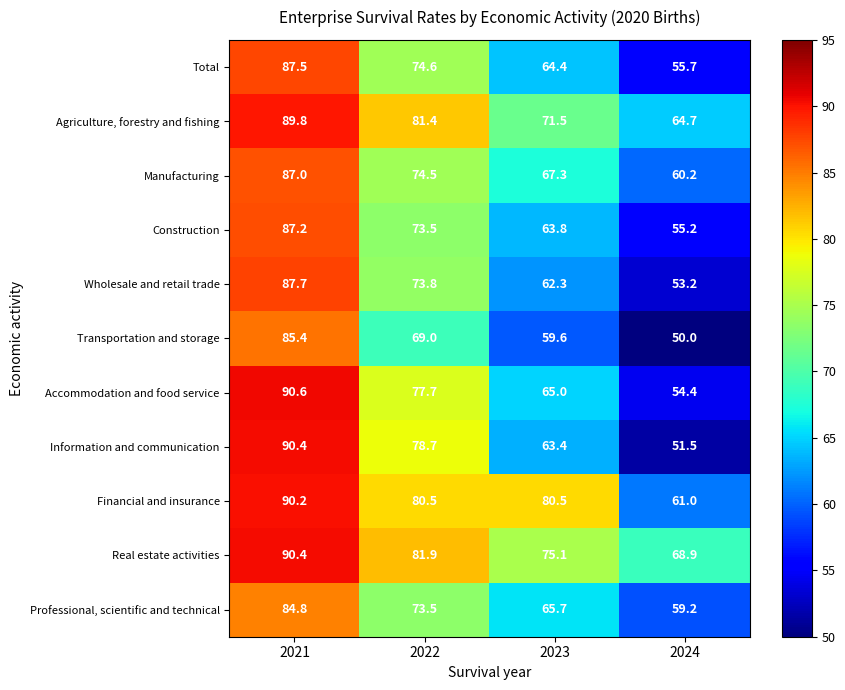

What is the sum of the Information and communication values at 2024 and 2021?

141.9